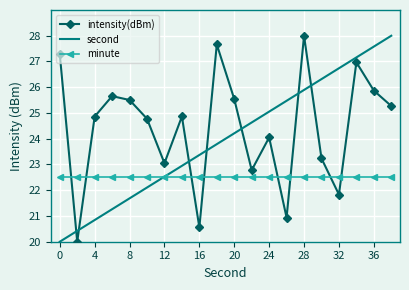

What is the sum of all minute values?

450.0